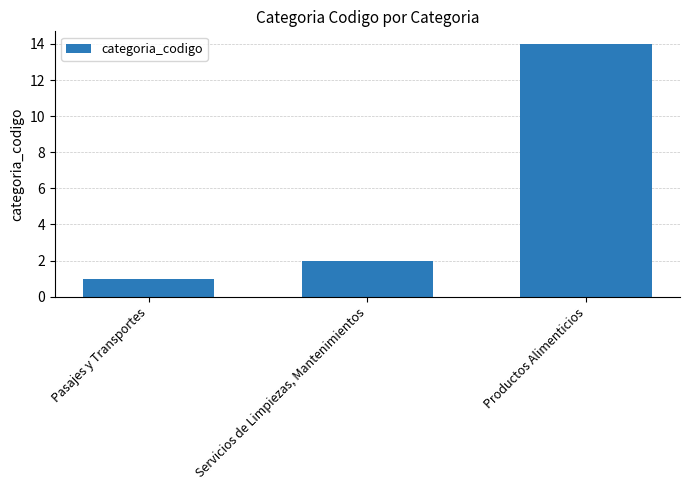

Are the bars grouped side by side (vs. stacked)?

No